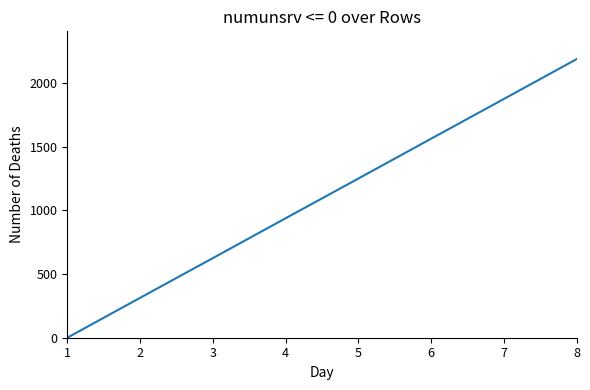

What is the average value?

1094